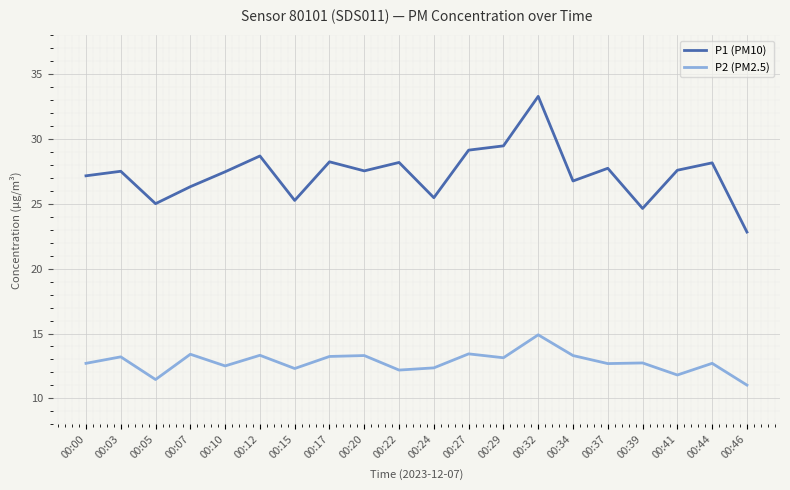

What is the difference between the highest and lowest values at 00:37?

15.1